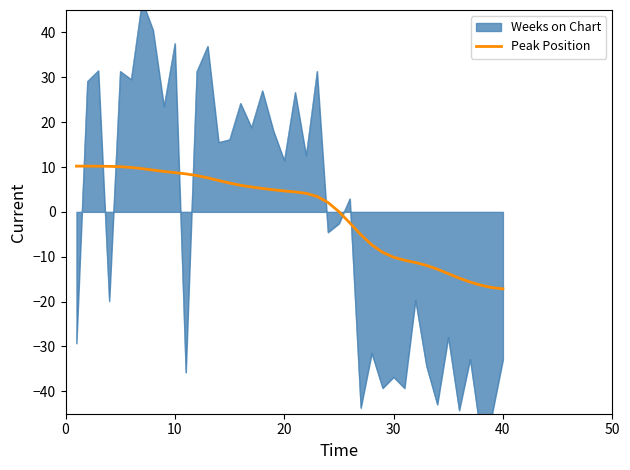

True or false: there are more than 0 points higher than both neighbors.

False